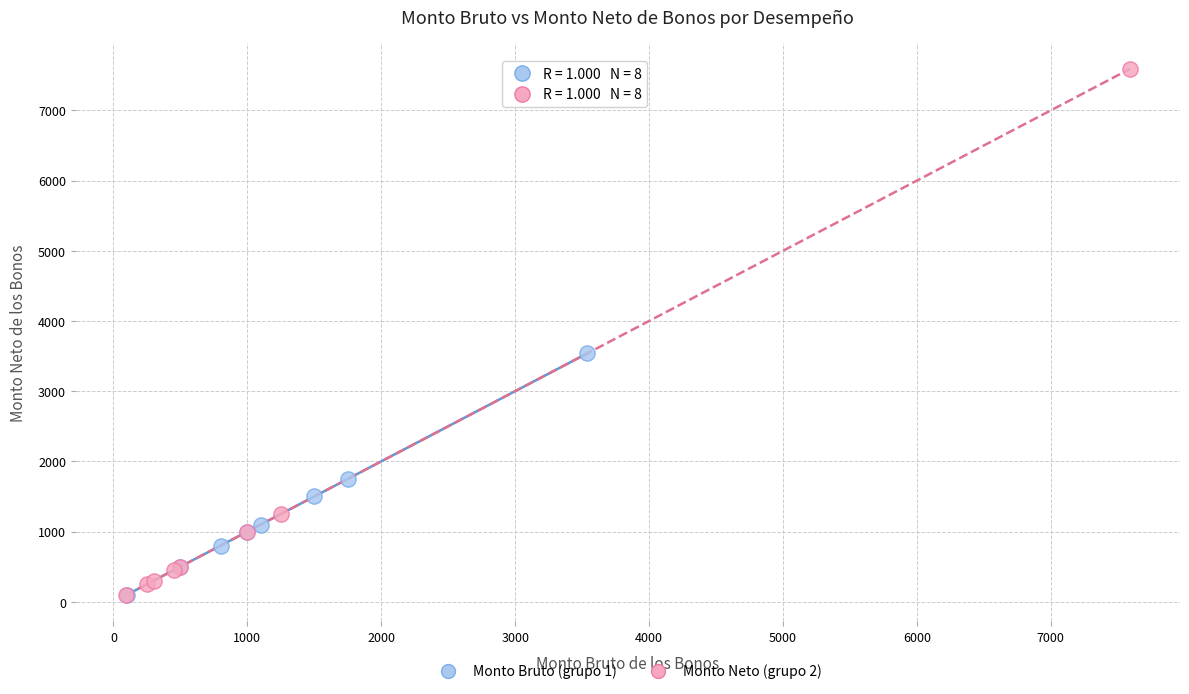

Which series has the largest Y range (max minus min)?

Monto Neto (grupo 2)